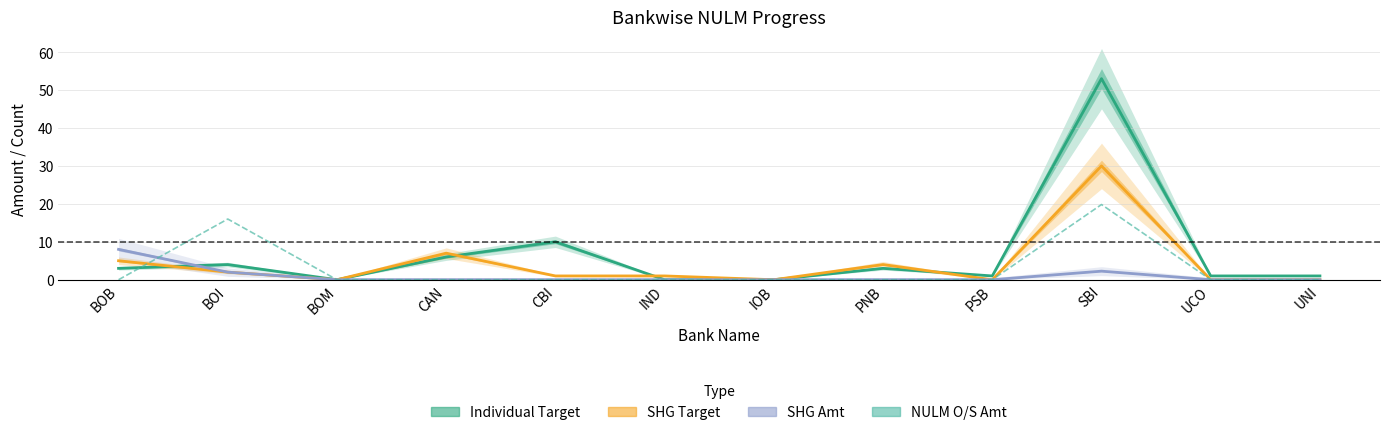

Between CBI and UCO, which series saw the biggest shift?

Individual Target